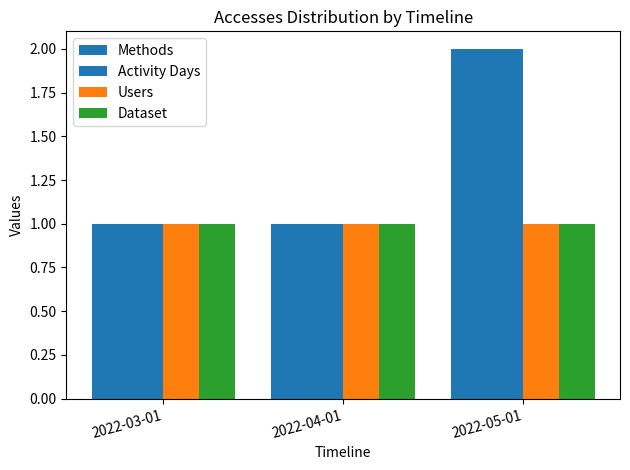

Reading right to left, extract all data points from this chart.

Methods: 2022-05-01=2	2022-04-01=1	2022-03-01=1
Activity Days: 2022-05-01=2	2022-04-01=1	2022-03-01=1
Users: 2022-05-01=1	2022-04-01=1	2022-03-01=1
Dataset: 2022-05-01=1	2022-04-01=1	2022-03-01=1